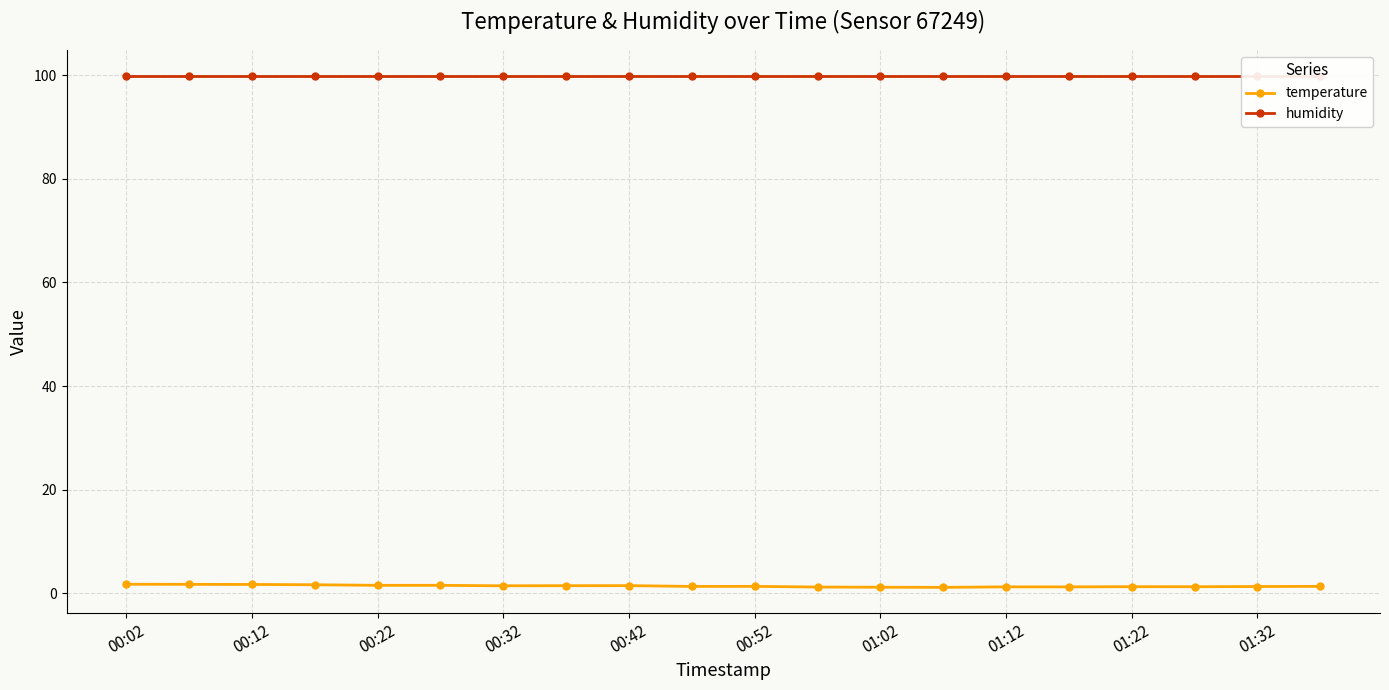

What is the sum of the temperature values at 00:32 and 00:52?

2.7